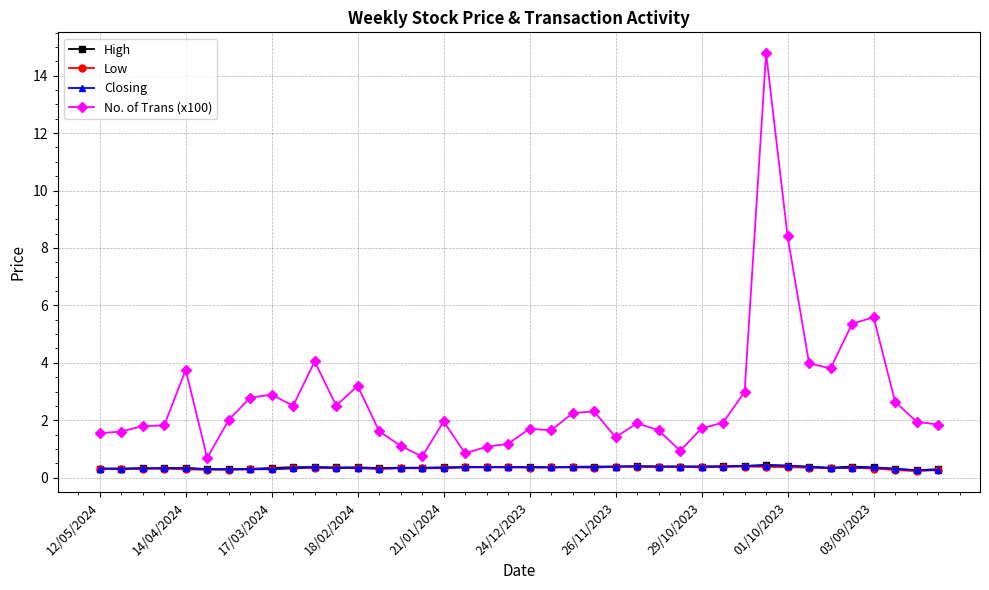

Which series has the widest spread of values?

No. of Trans (x100)